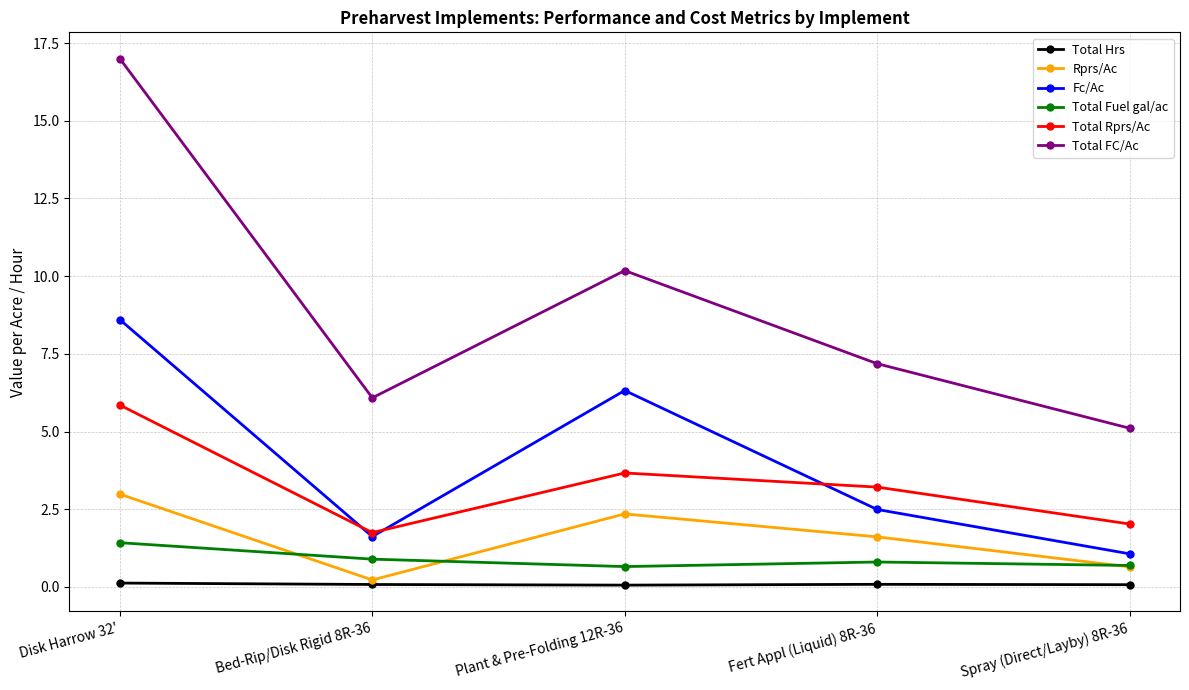

At which category does the chart reach its peak across all series?

Disk Harrow 32'